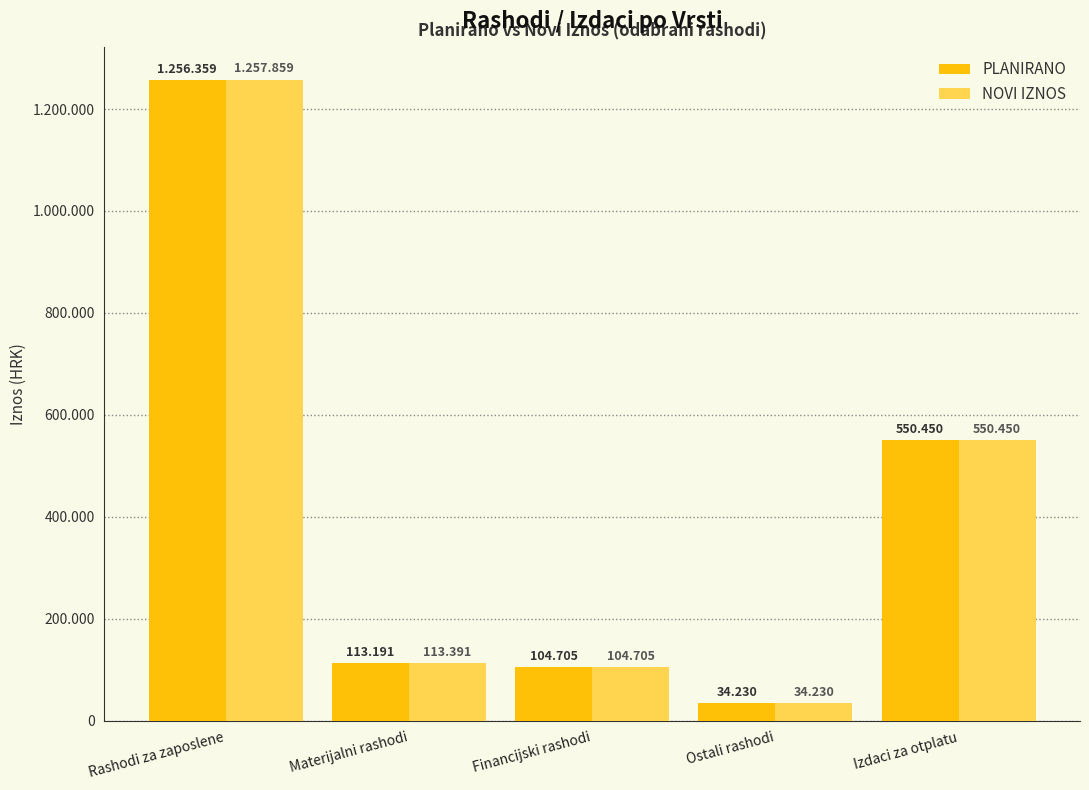

Does the chart contain any negative values?

No